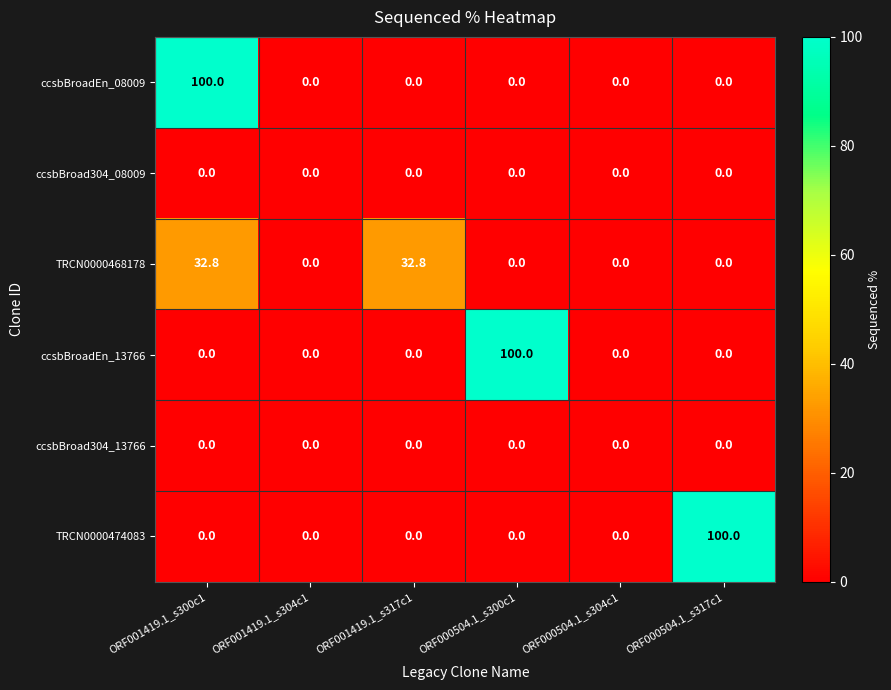

How many values in the TRCN0000468178 series exceed 0?

2